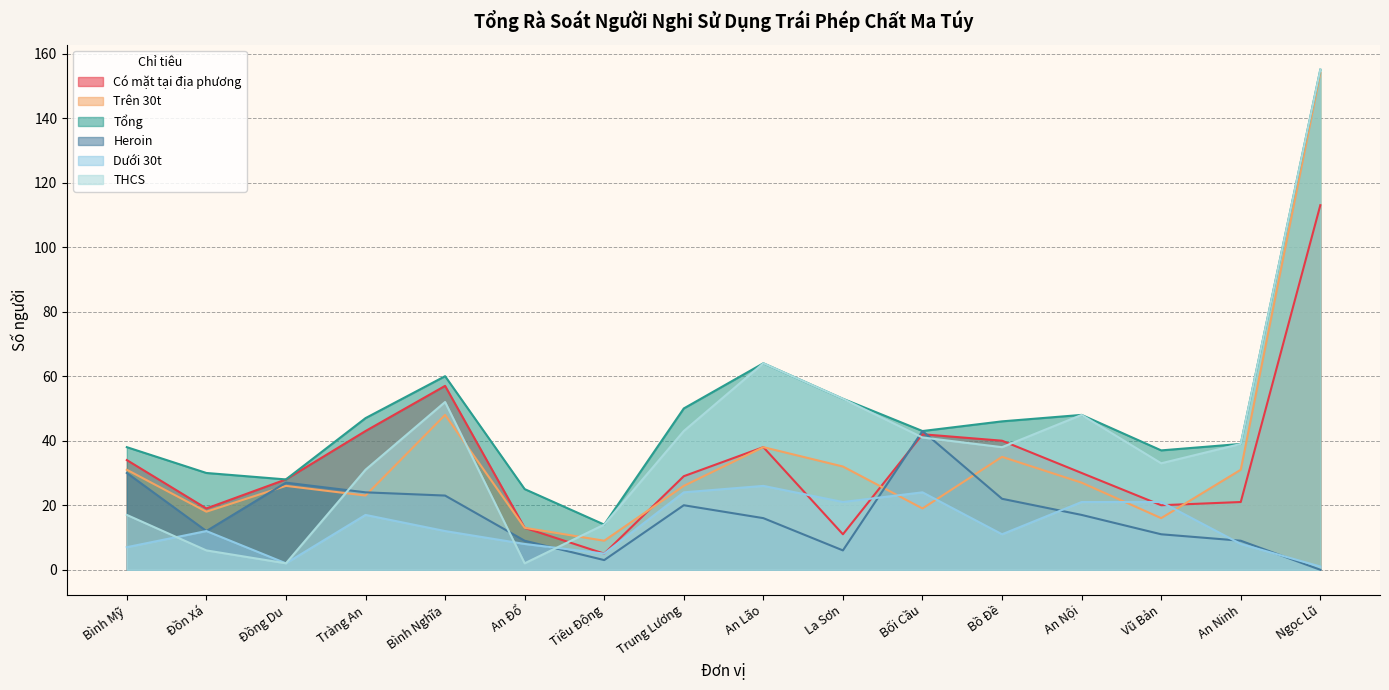

How many lines are shown in the chart?

6